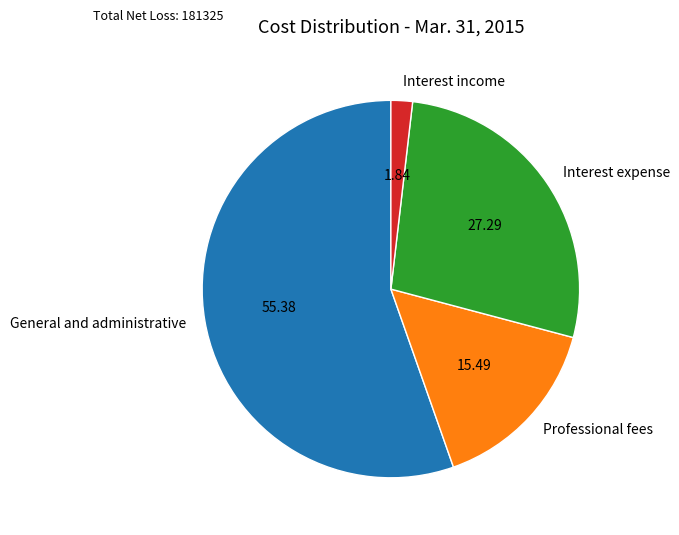

How many segments does this pie chart have?

4